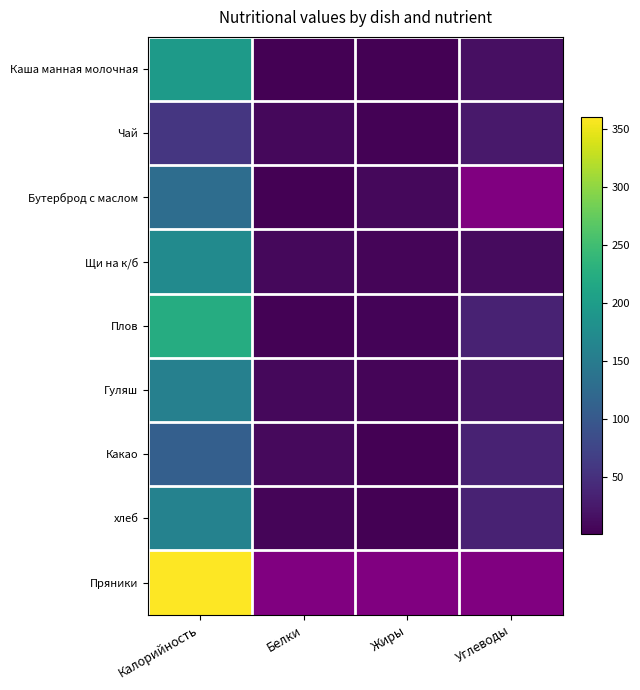

List the labels in order of Плов value, smallest first.

Белки, Жиры, Углеводы, Калорийность